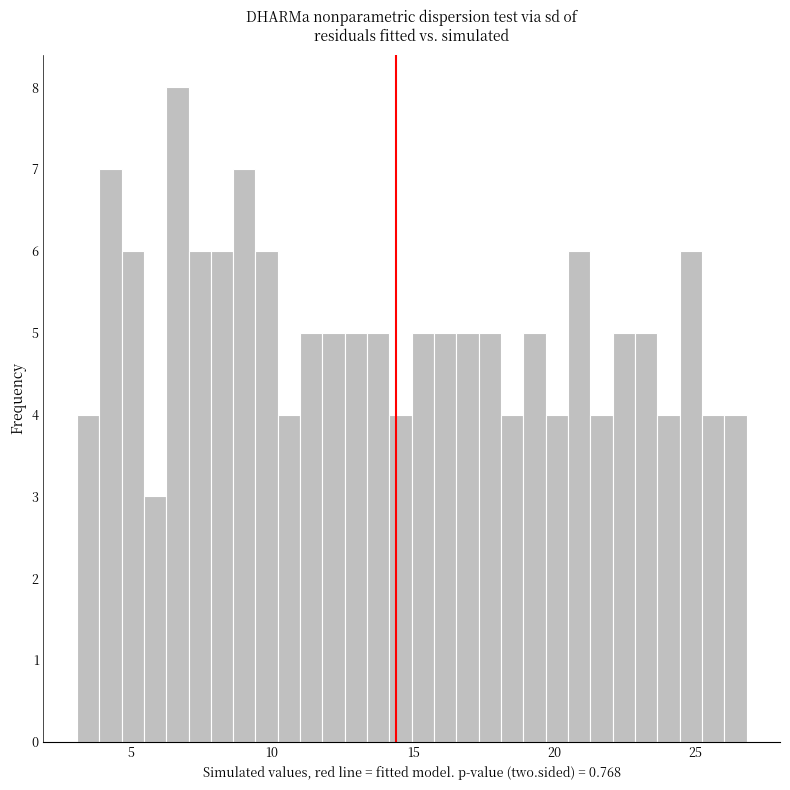

Around what value on the x-axis is the tallest bar? Give the approximate position of its centre, as read against the axis.

6.5